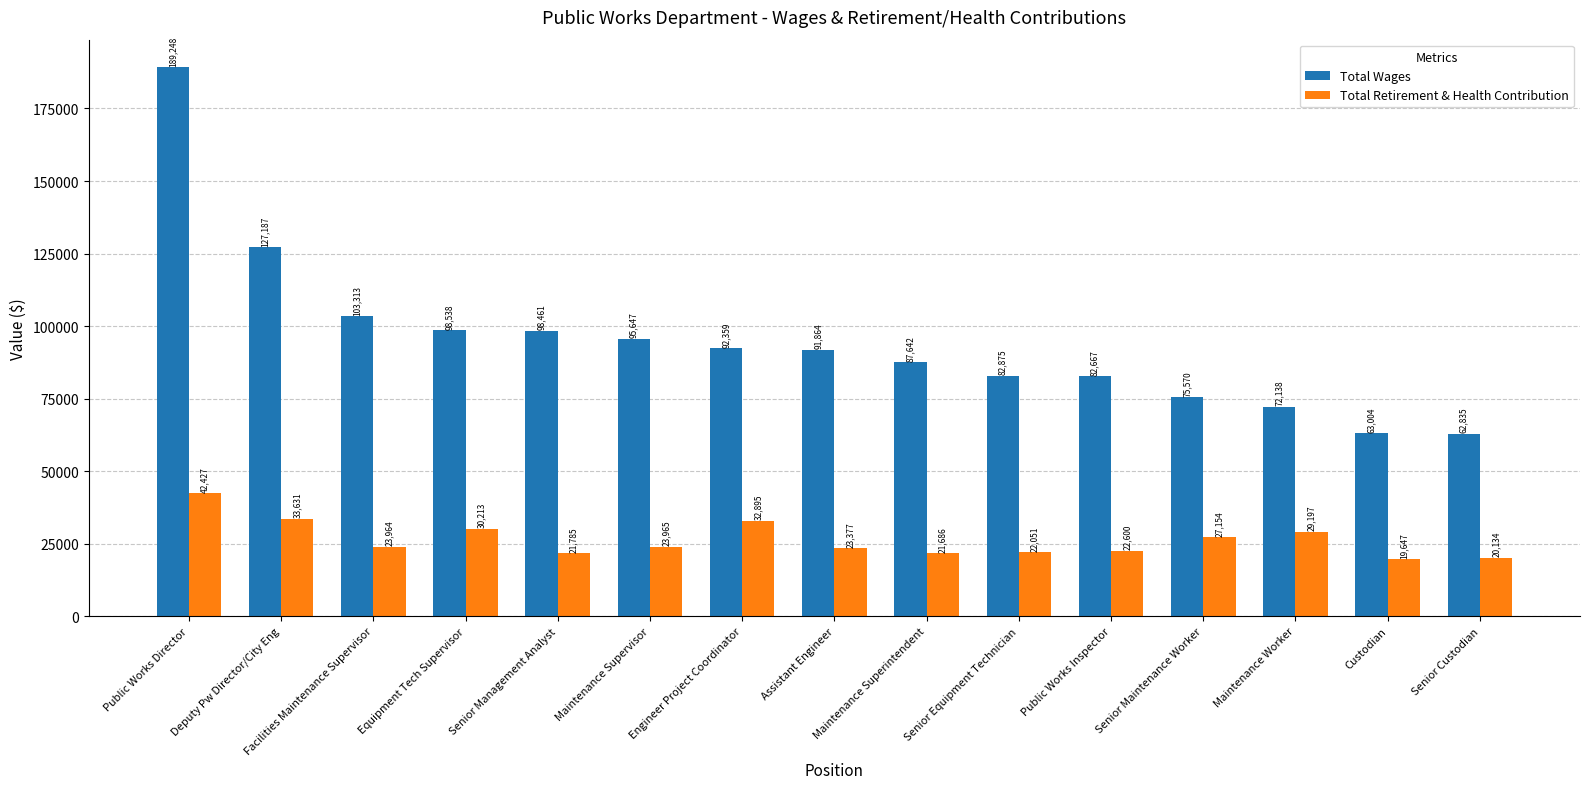

At which category is the sum across all series the highest?

Public Works Director